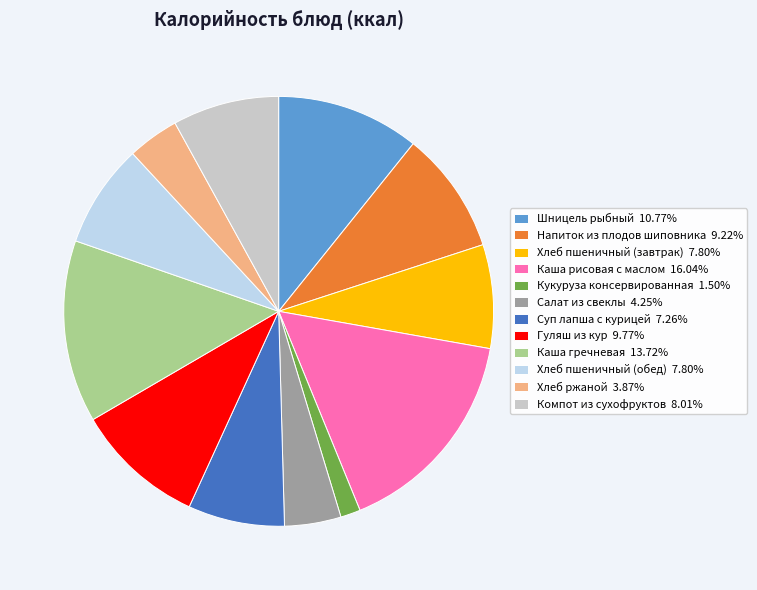

Is there a majority slice in this chart?

No